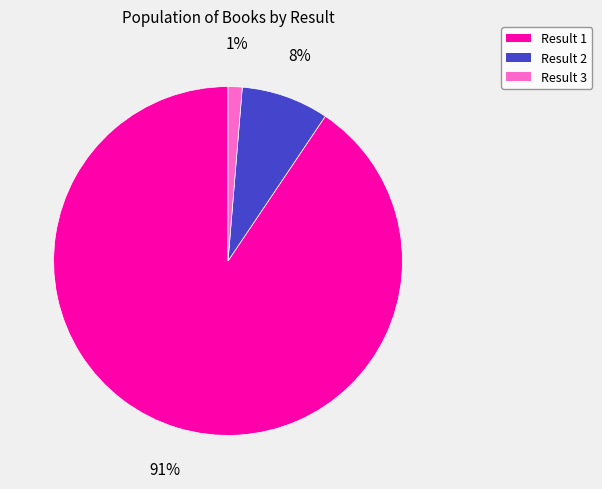

Do Result 2 and Result 1 together represent more than half of the pie?

Yes